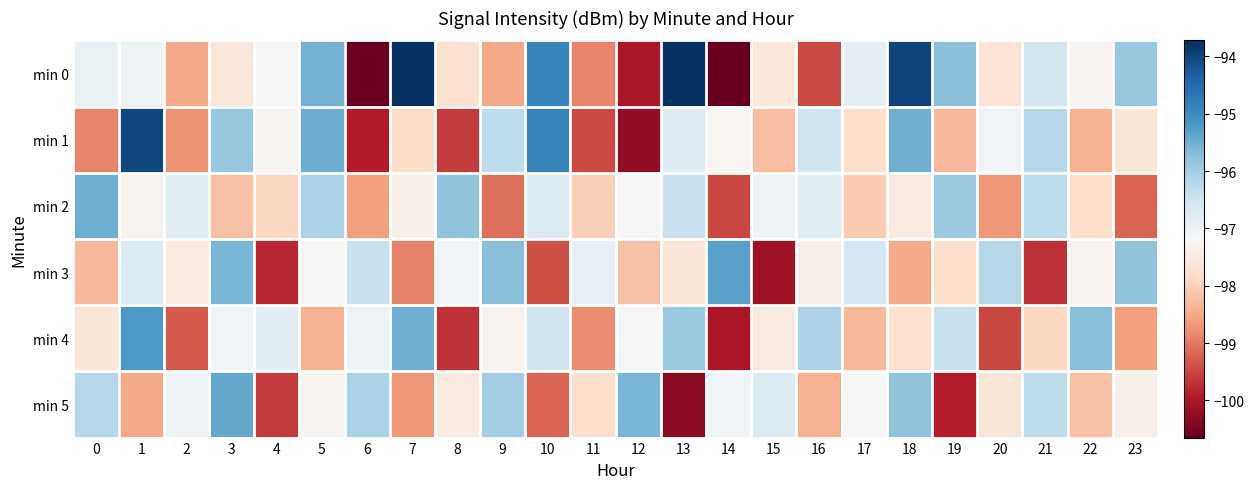

Between 12 and 22, which series saw the biggest shift?

min 0